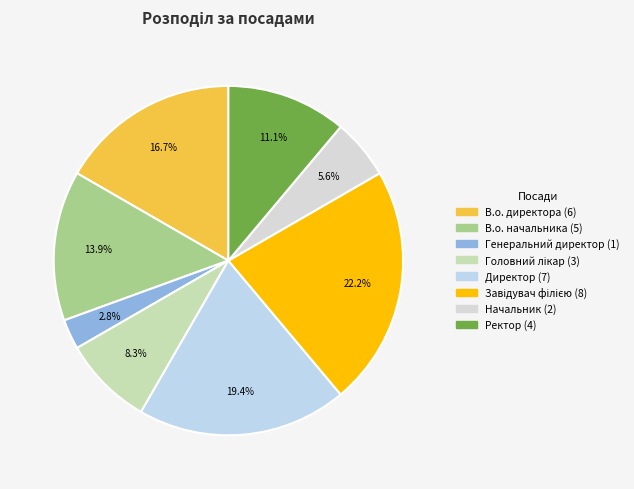

To the nearest percent, what is the difference between the largest and smallest slice percentages?

19%